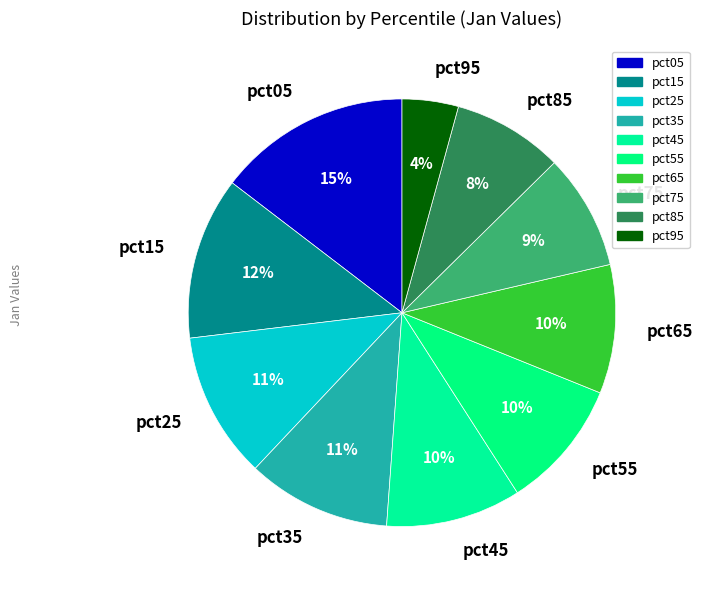

To the nearest percent, what is the difference between the pct85 and pct15 slice percentages?

4%